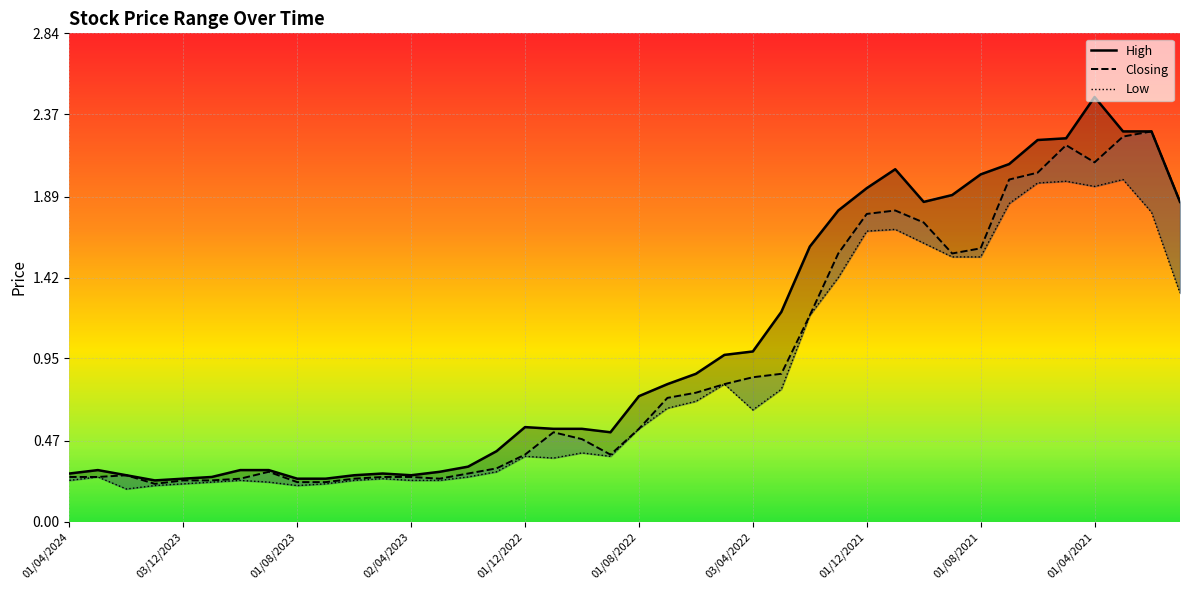

Is the value of Low at 01/04/2024 greater than the value of Closing at 30?

No